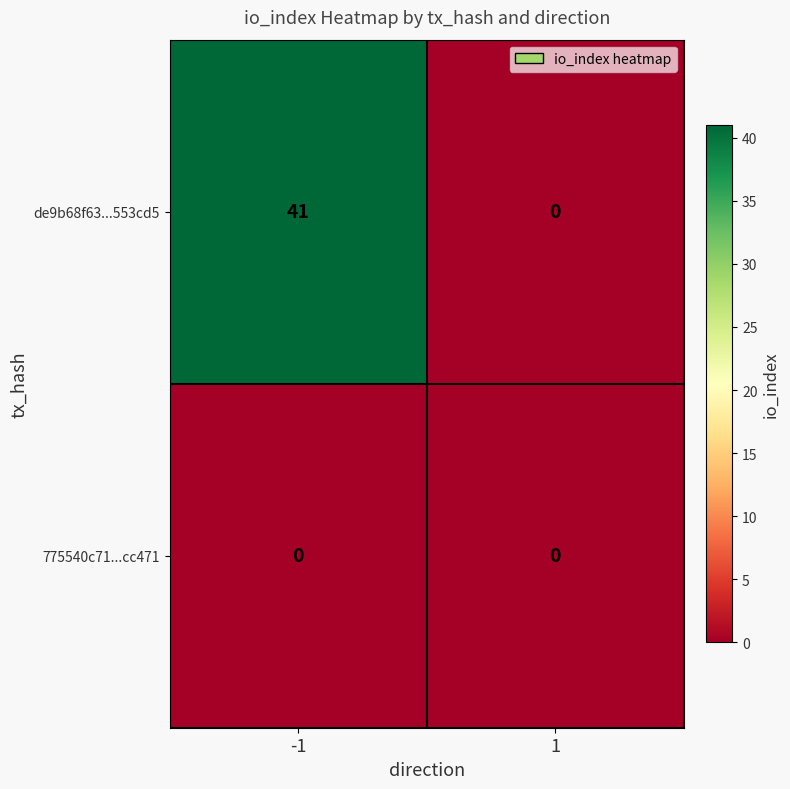

Rank the series by their maximum value, from lowest to highest.

775540c71...cc471, de9b68f63...553cd5